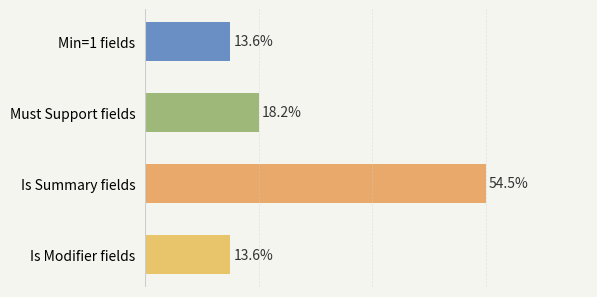

Does the chart contain stacked bars?

No